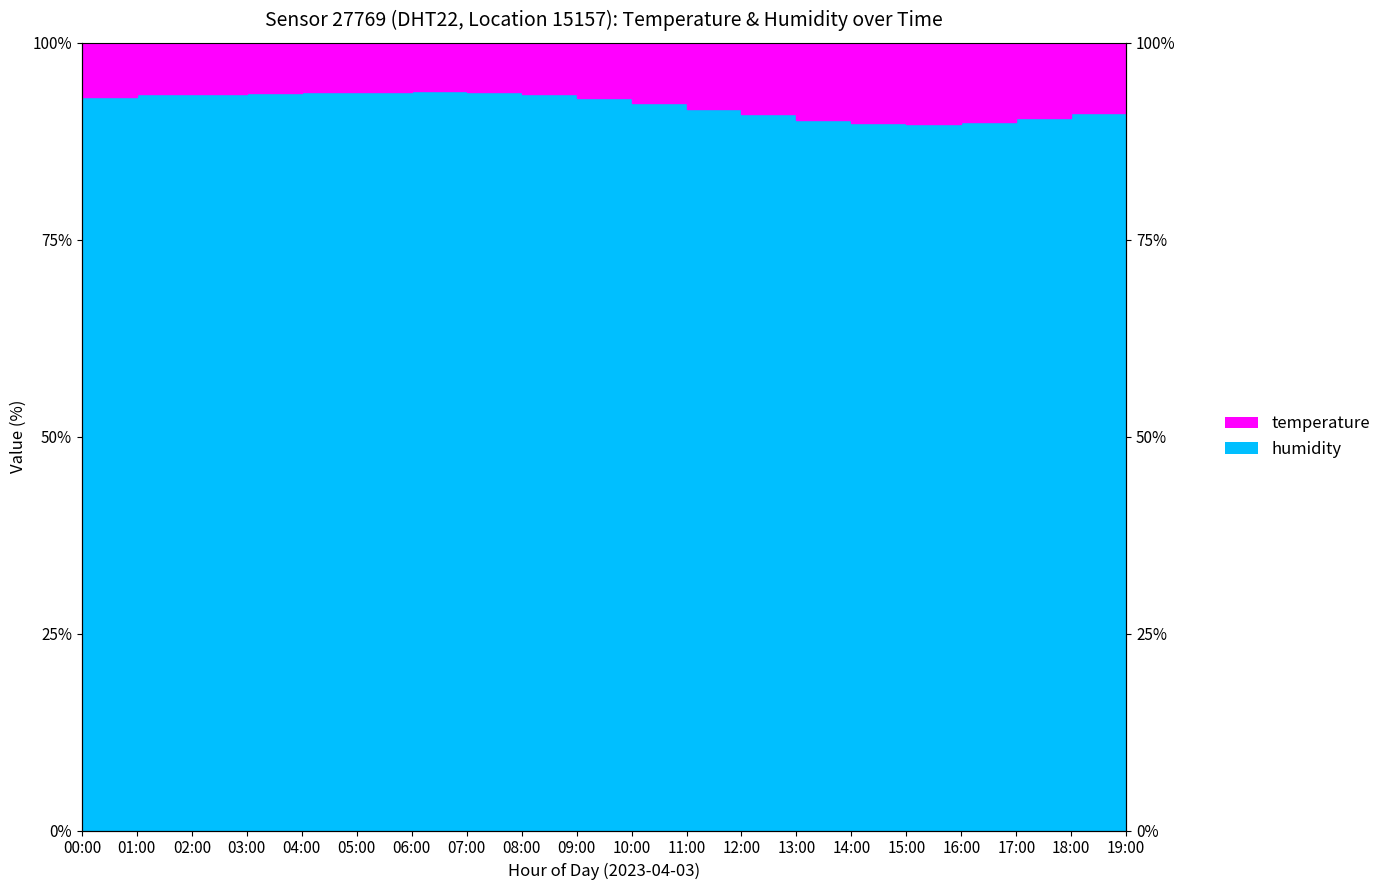

What is the difference between the maximum and minimum values?

4.2